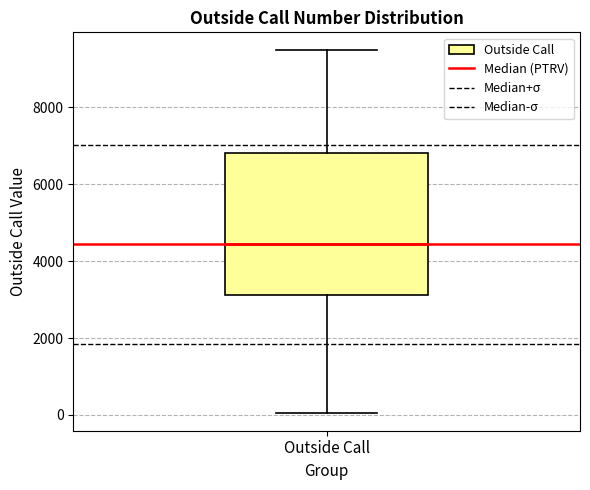

Transcribe this box plot: give where the median line is, the range the box spans, and where the two whiskers end, as read against the y-axis. The values are not printed on the chart, so give them approximately, as read against the axis.

median 4400, box 3200 to 6800, whiskers 0 to 9400